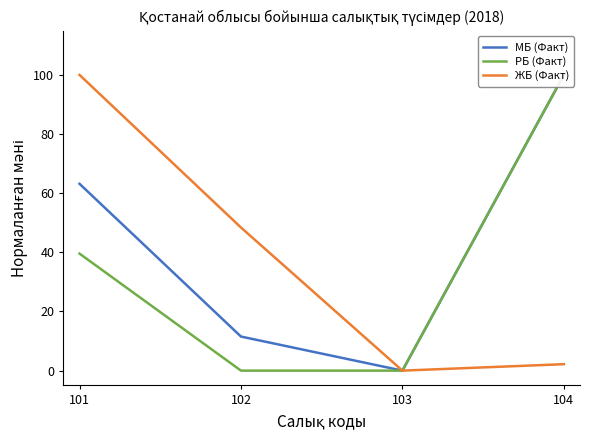

True or false: ЖБ (Факт) has more than 0 interior local peaks.

False